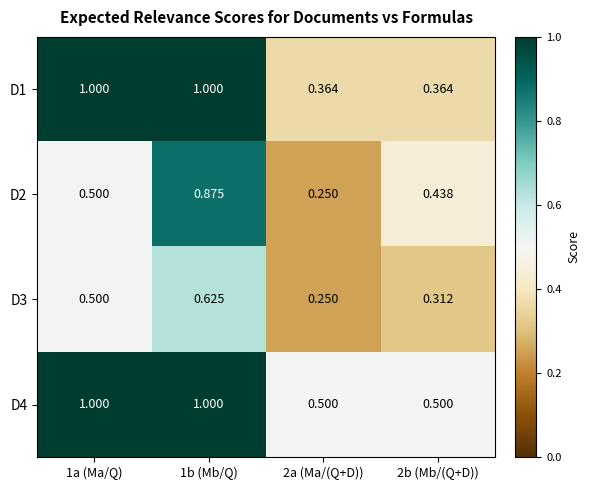

Is the value of D1 at 2b (Mb/(Q+D)) greater than the value of D3 at 2b (Mb/(Q+D))?

Yes